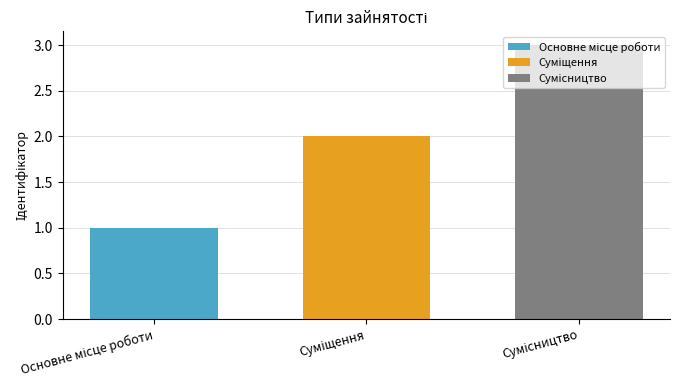

What is the maximum value shown in the chart?

3